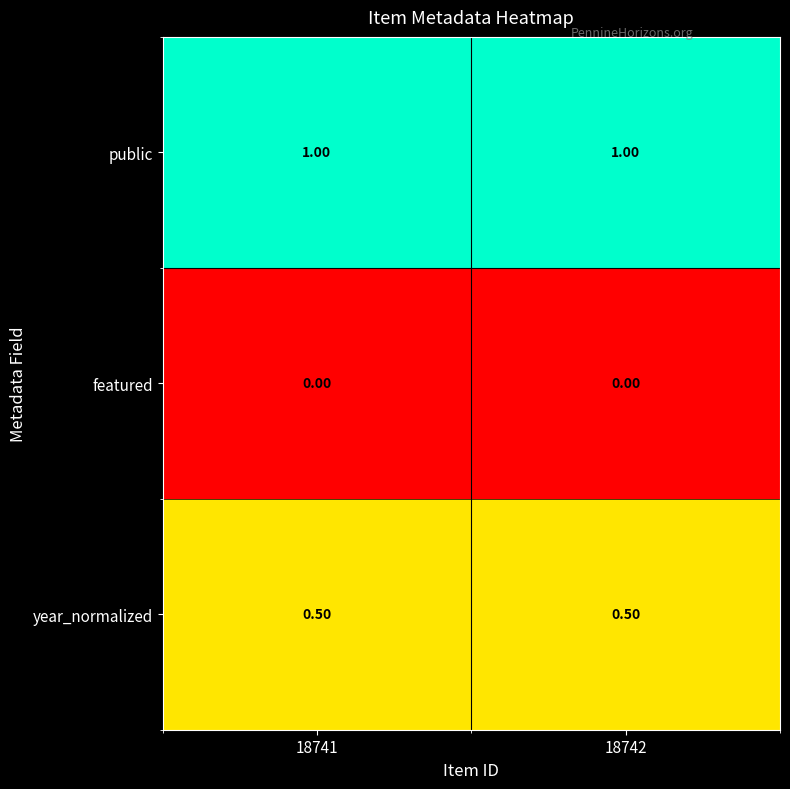

At 18742, list the series in order from smallest to largest.

featured, year_normalized, public